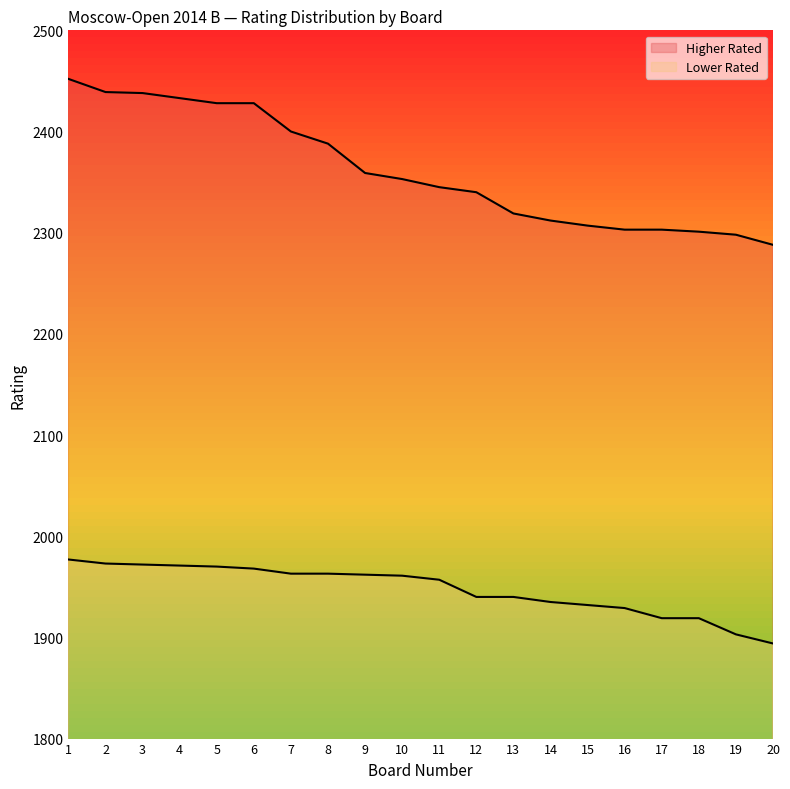

True or false: Higher Rated and Lower Rated intersect in this chart.

False